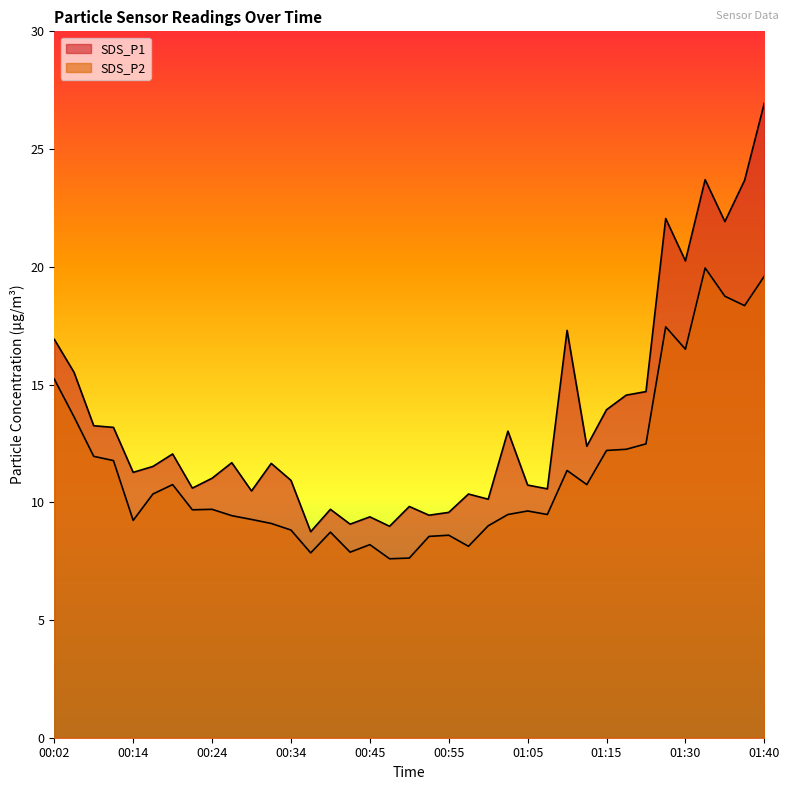

How many data points in SDS_P1 are less than 11?

15